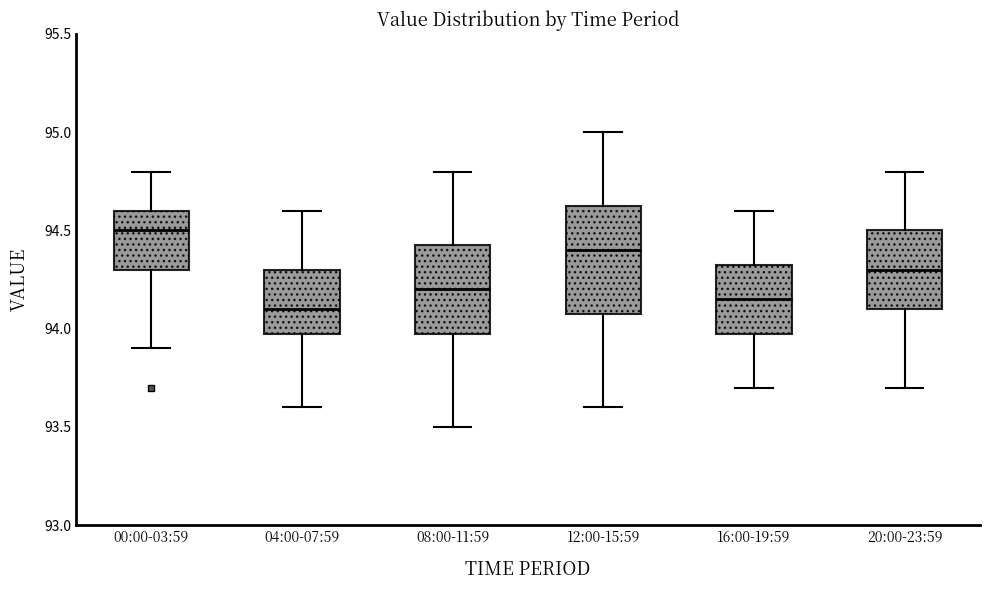

Reading left to right, transcribe this box plot: for each box, give where its median line is, the range the box spans, and where its two whiskers end, as read against the y-axis. The values are not printed on the chart, so give them approximately, as read against the axis.

00:00-03:59: median 94.50, box 94.30 to 94.60, whiskers 93.90 to 94.80
04:00-07:59: median 94.10, box 94.00 to 94.30, whiskers 93.60 to 94.60
08:00-11:59: median 94.20, box 94.00 to 94.45, whiskers 93.50 to 94.80
12:00-15:59: median 94.40, box 94.10 to 94.65, whiskers 93.60 to 95.00
16:00-19:59: median 94.15, box 94.00 to 94.35, whiskers 93.70 to 94.60
20:00-23:59: median 94.30, box 94.10 to 94.50, whiskers 93.70 to 94.80